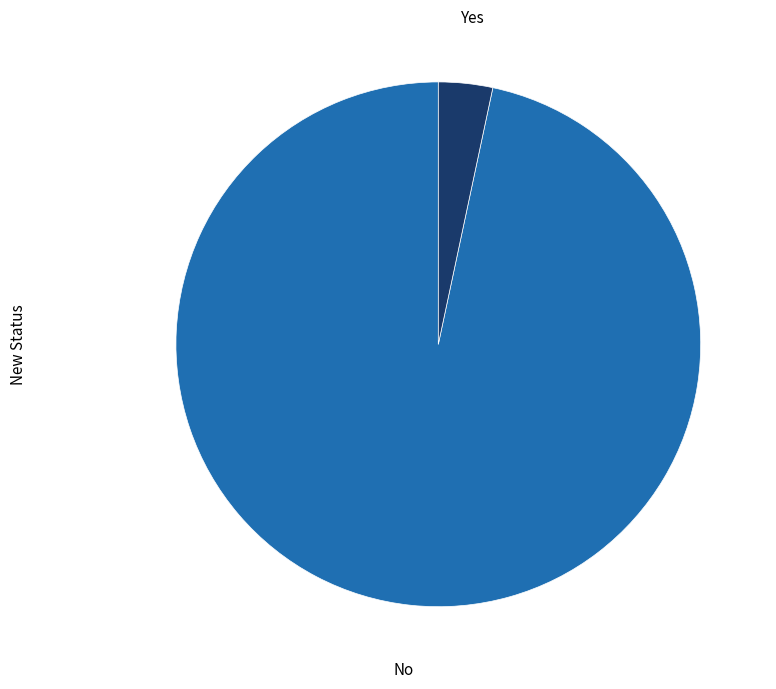

Which category accounts for the majority?

No